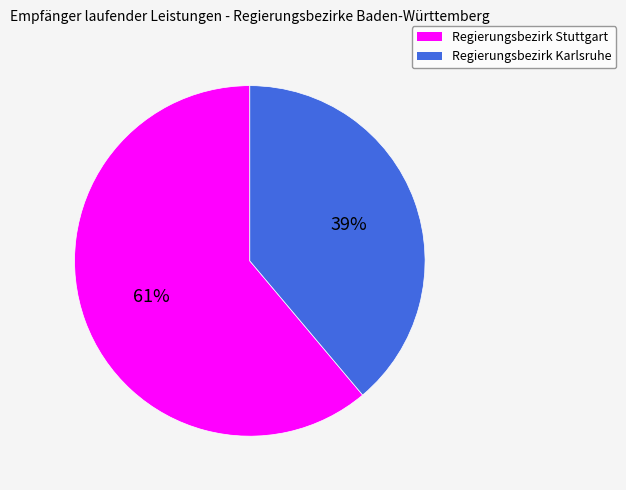

Combined, do Regierungsbezirk Stuttgart and Regierungsbezirk Karlsruhe account for over 50%?

Yes